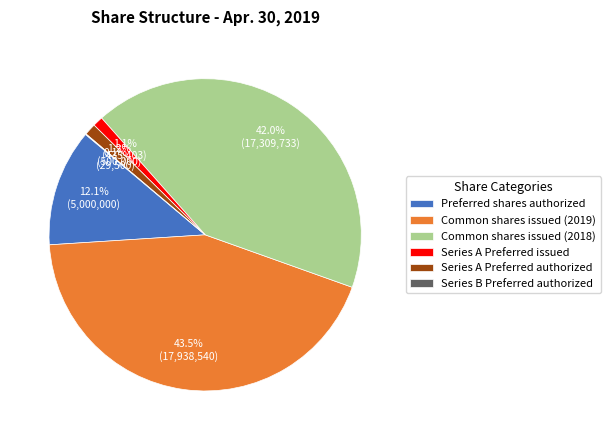

To the nearest percent, what is the difference between the Preferred shares authorized and Common shares issued (2018) slice percentages?

30%